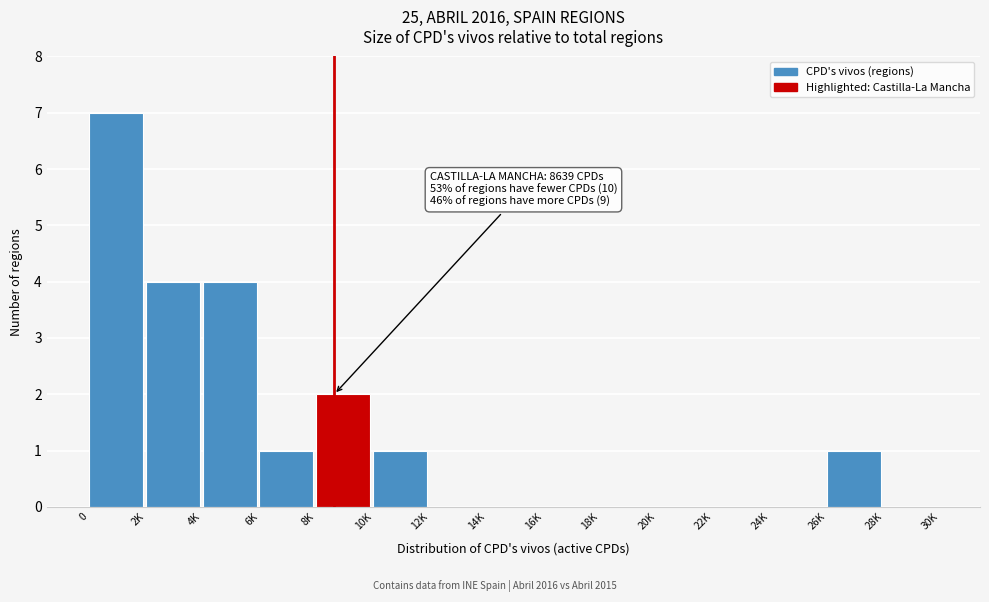

Reading left to right, list all the values displayed in this chart.

0=7	2K=4	4K=4	6K=1	8K=2	10K=1	12K=0	14K=0	16K=0	18K=0	20K=0	22K=0	24K=0	26K=1	28K=0